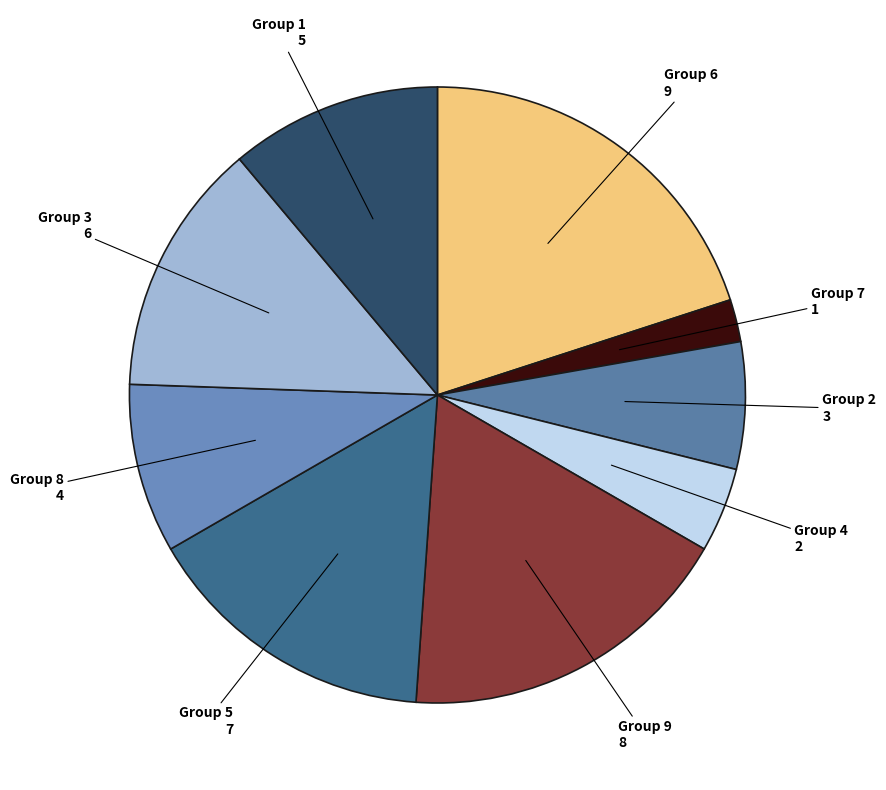

Which slice is the largest?

6